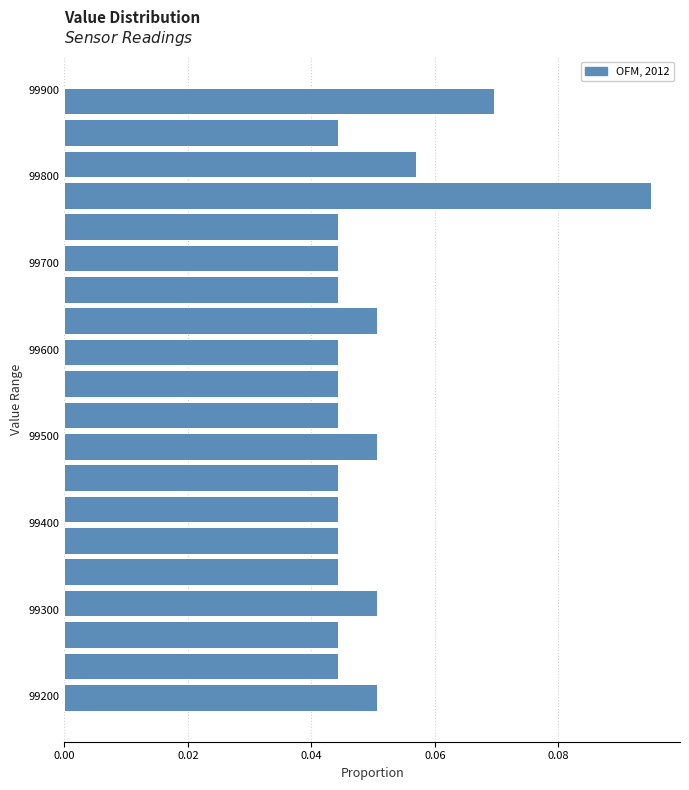

Read against the y-axis, roughly where is the centre of the longest bar?

99780